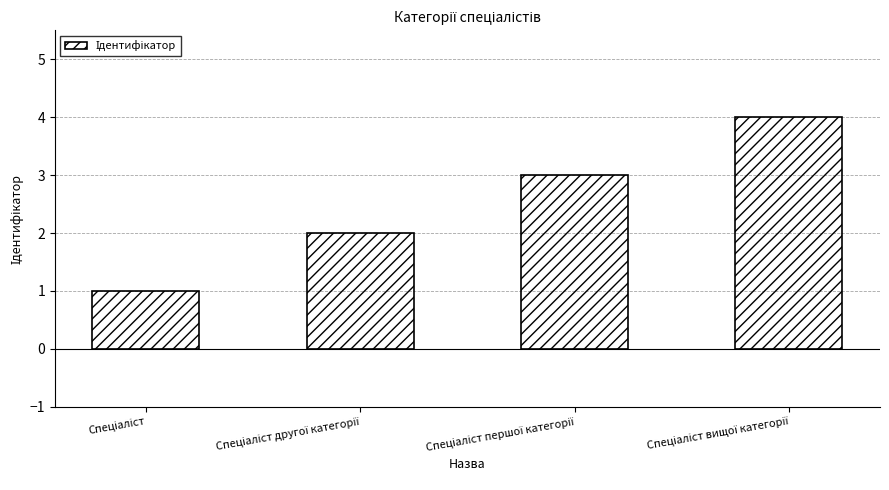

Are the bars grouped side by side (vs. stacked)?

No